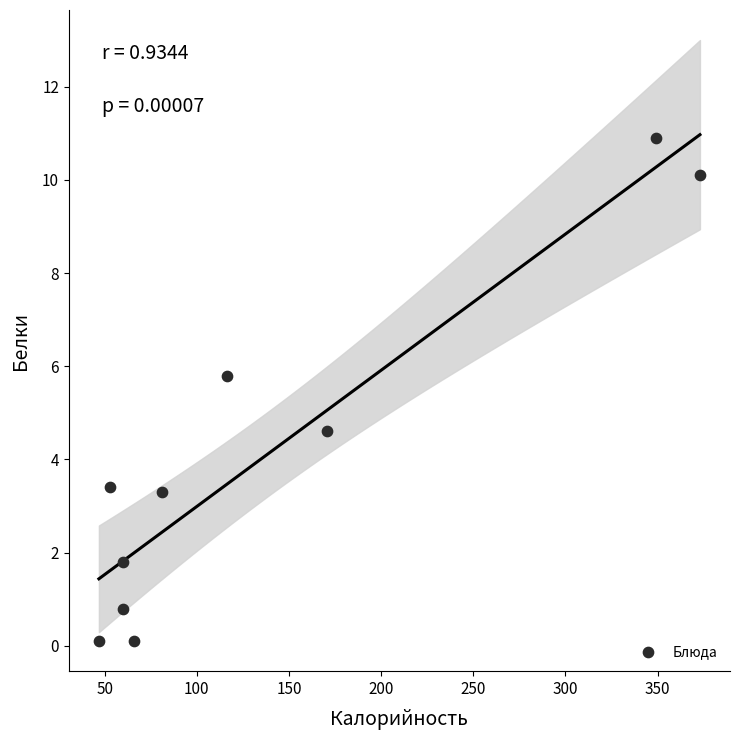

What is the average X value?

137.6